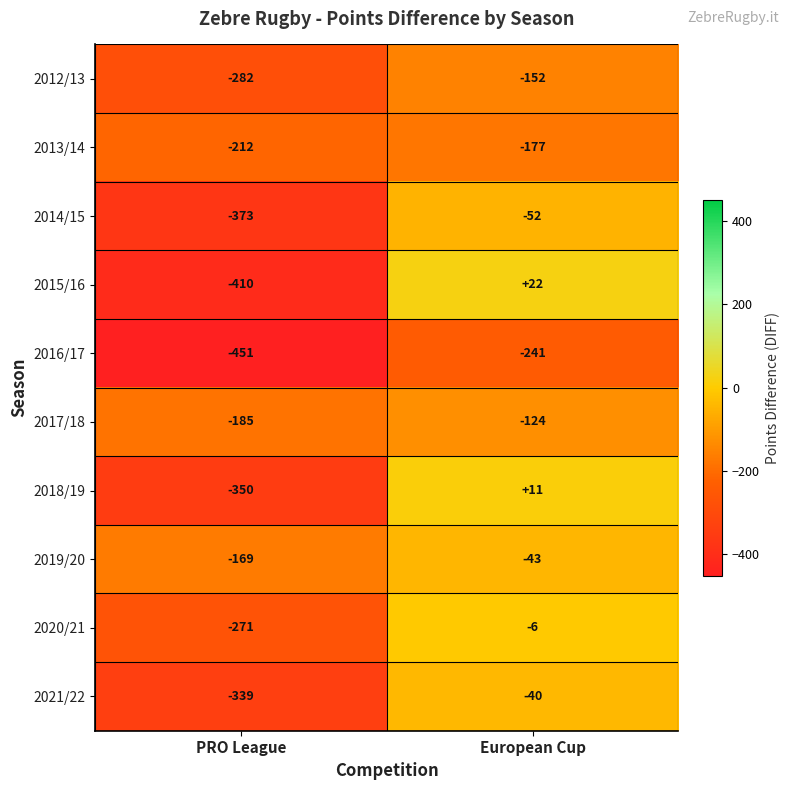

Which series has the largest range (max minus min)?

2015/16